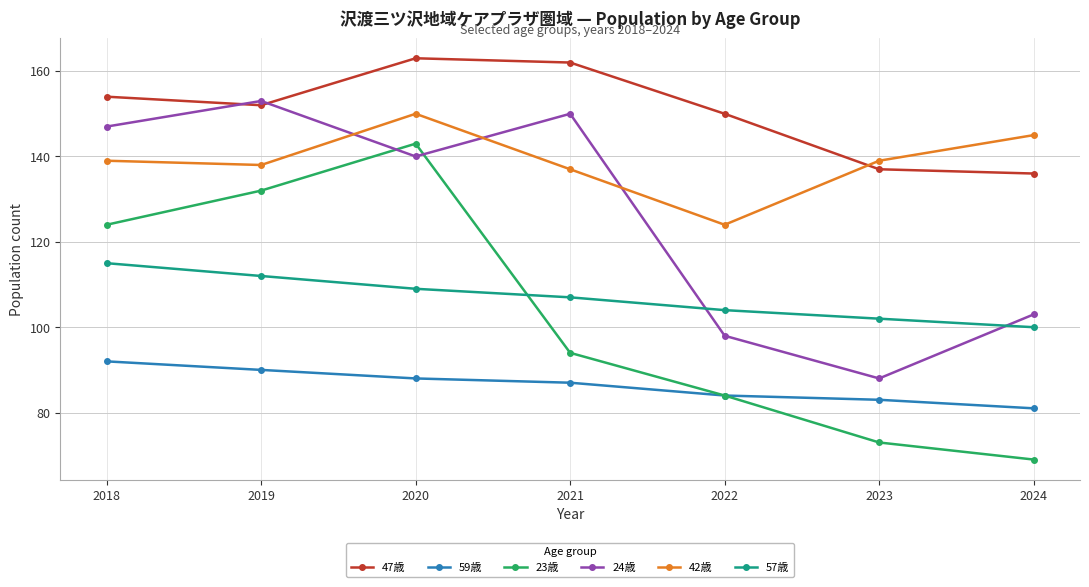

At which category does 47歳 reach its first local valley?

2019